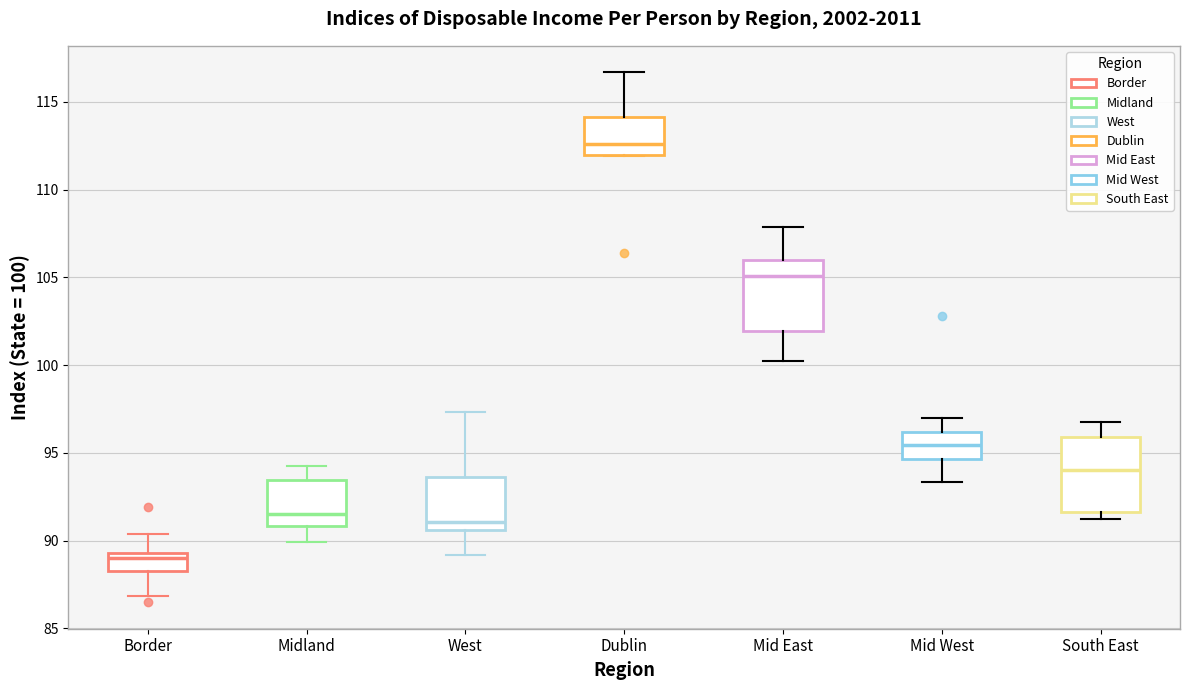

Reading left to right, read every box against the y-axis: the position of its median line, the range the box covers, and the ends of its whiskers. The values are not printed on the chart, so give them approximately, as read against the axis.

Border: median 89.0, box 88.0 to 89.5, whiskers 87.0 to 90.5
Midland: median 91.5, box 91.0 to 93.5, whiskers 90.0 to 94.5
West: median 91.0, box 90.5 to 93.5, whiskers 89.0 to 97.5
Dublin: median 112.5, box 112.0 to 114.0, whiskers 112.0 to 116.5
Mid East: median 105.0, box 102.0 to 106.0, whiskers 100.0 to 108.0
Mid West: median 95.5, box 94.5 to 96.0, whiskers 93.5 to 97.0
South East: median 94.0, box 91.5 to 96.0, whiskers 91.0 to 97.0